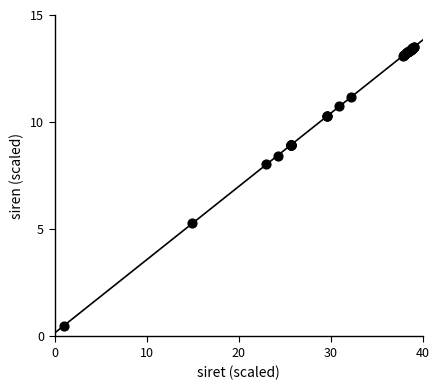

What Y value in the scatter plot is closest to 7?

8.0